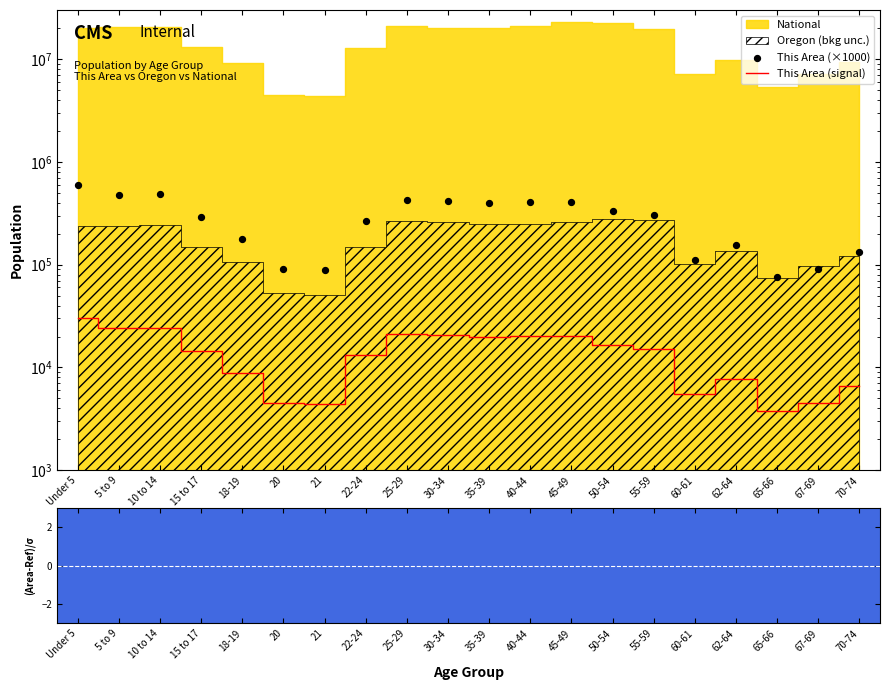

Which series contains the lowest Y value?

This Area (signal)